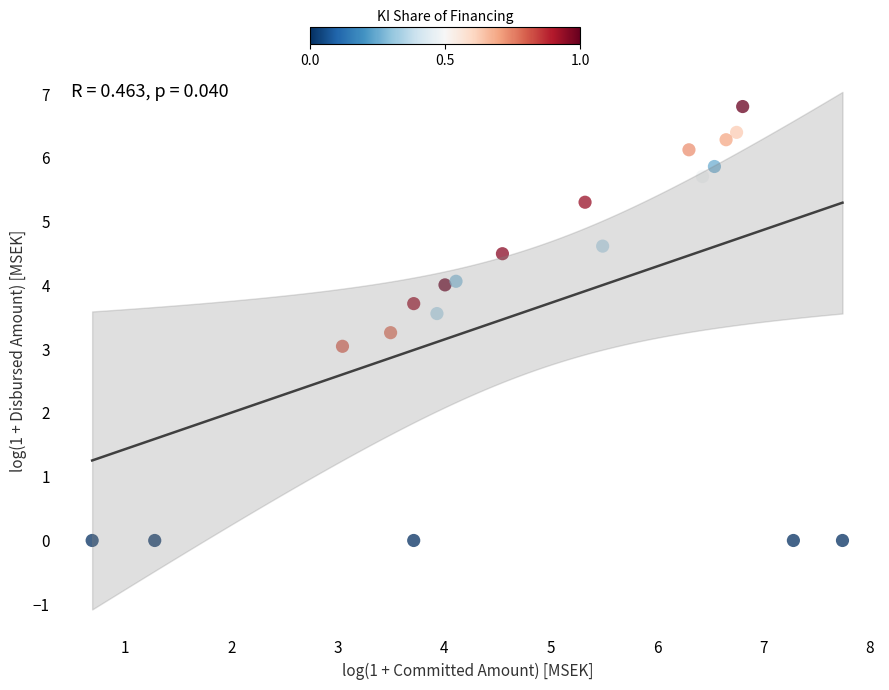

What is the range of Y values (max minus min)?

6.8